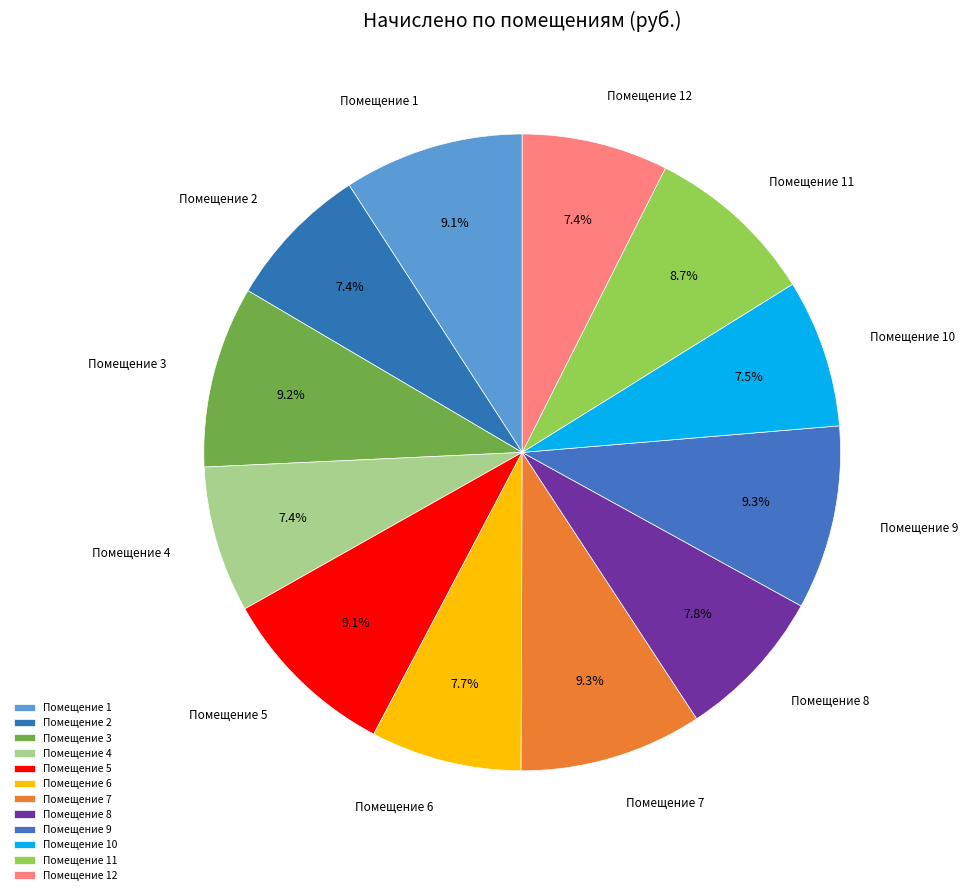

To the nearest percent, what is the average slice percentage?

8%